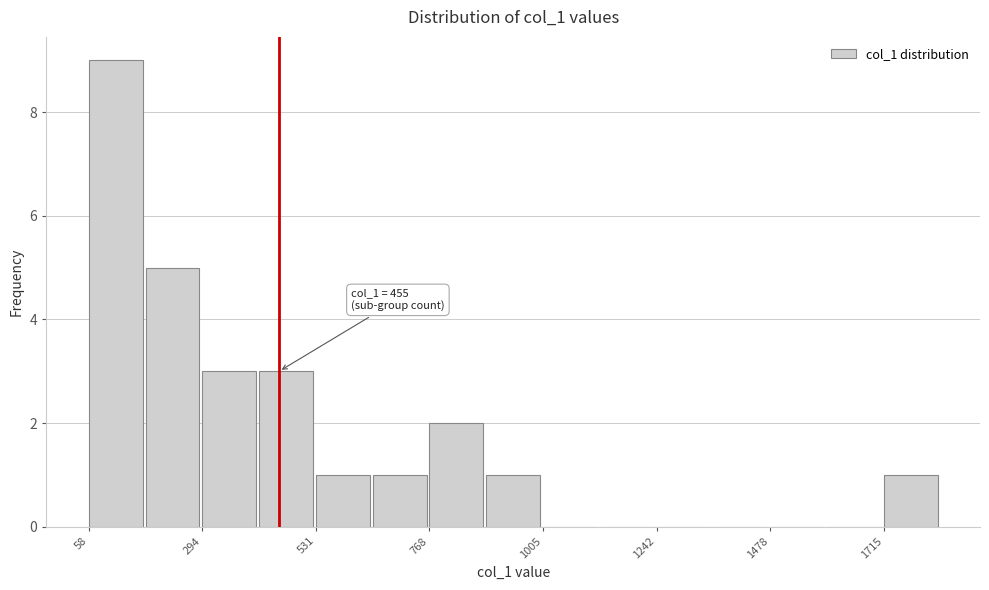

Read against the x-axis, roughly where is the centre of the tallest bar?

100